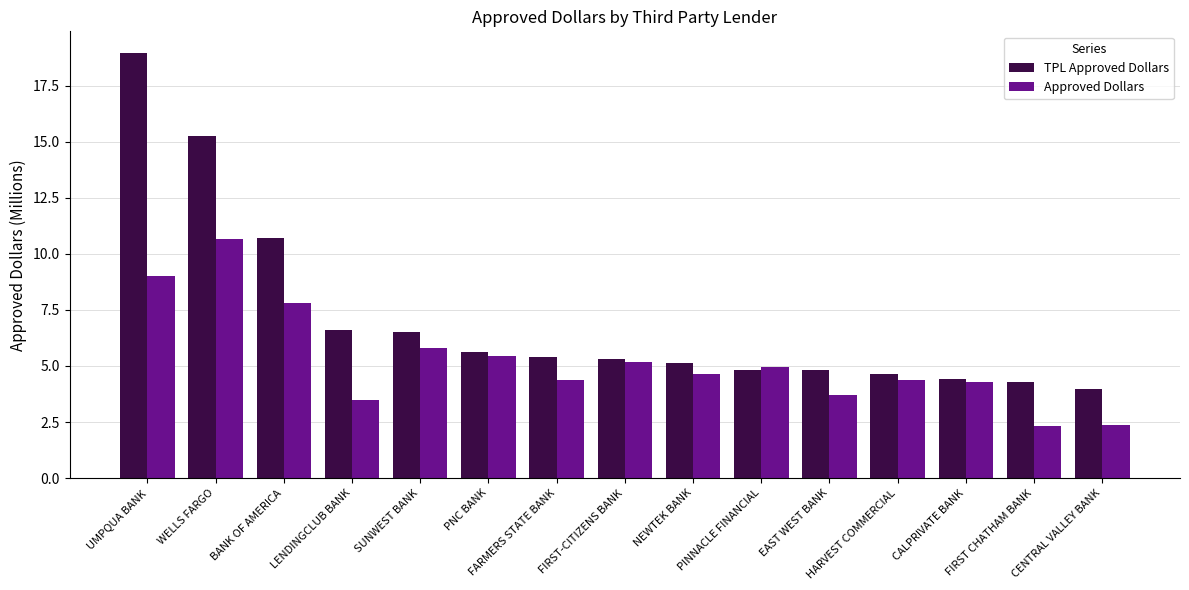

The TPL Approved Dollars series shows 4.8 at PINNACLE FINANCIAL. True or false?

True